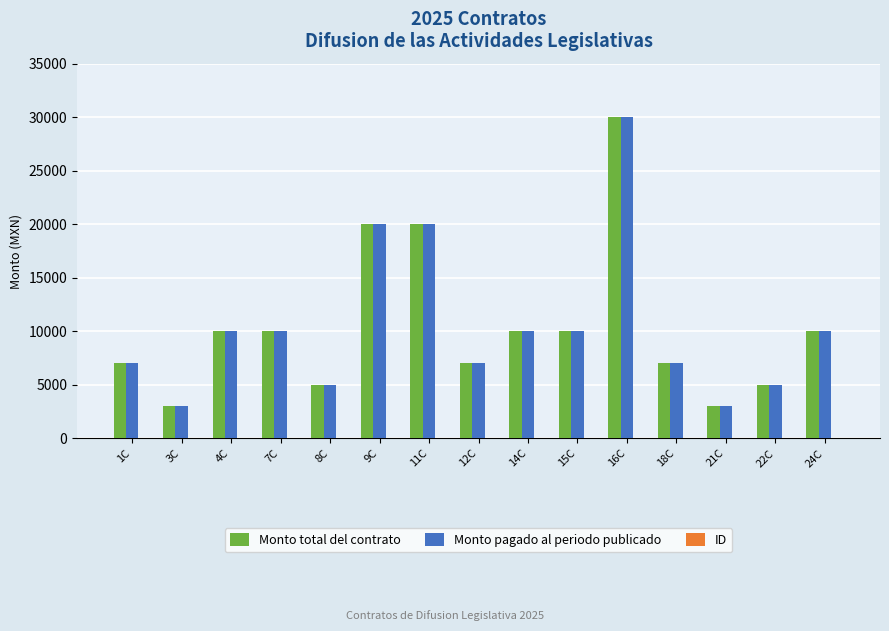

Which category has the highest value in the Monto total del contrato series?

16C